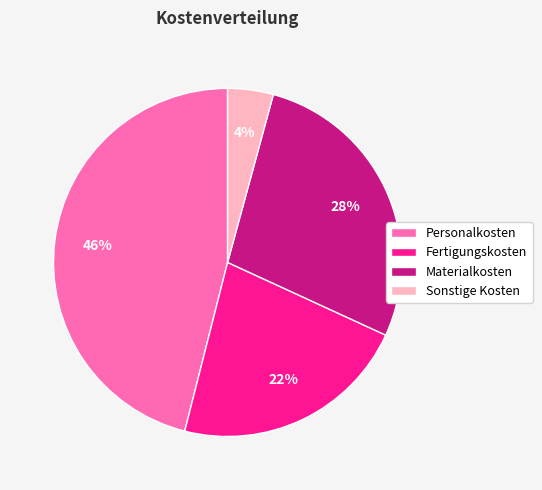

Count the number of slices in the pie.

4